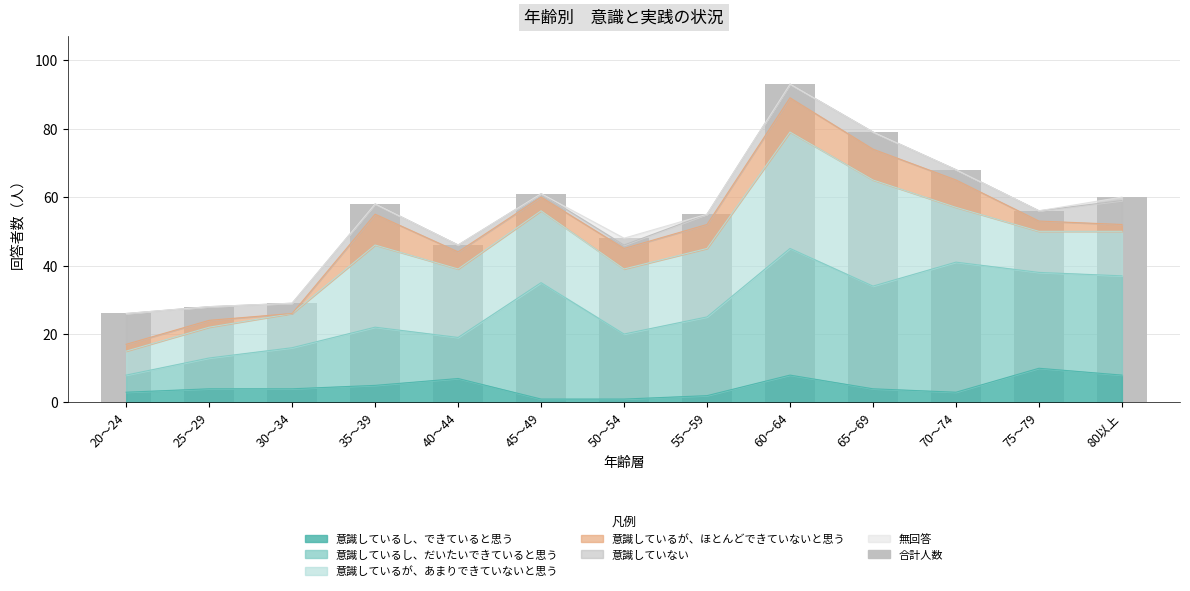

What is the difference between the values at 30～34 and 40～44?

17